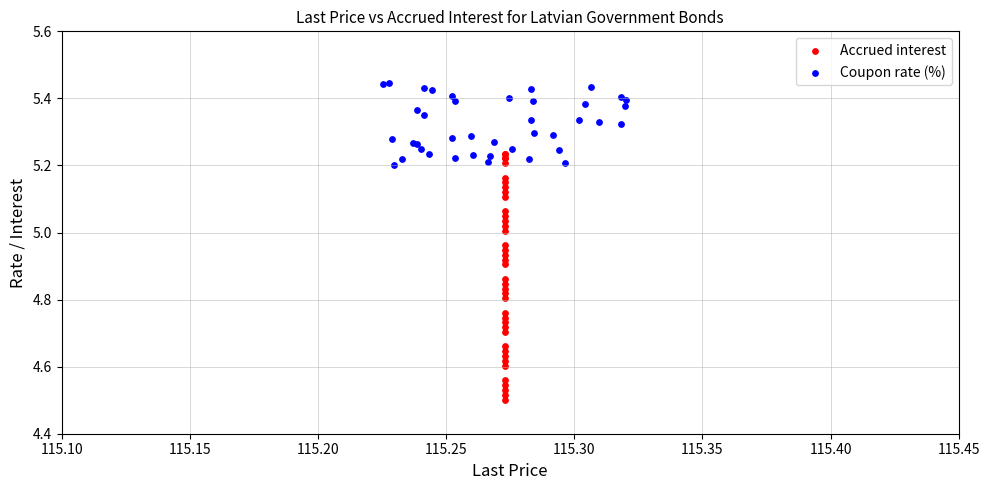

Which series contains the lowest Y value?

Accrued interest